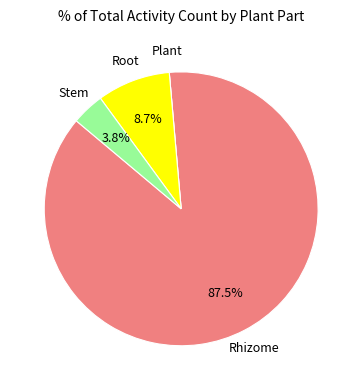

What portion of the pie excludes Root?

91.3%